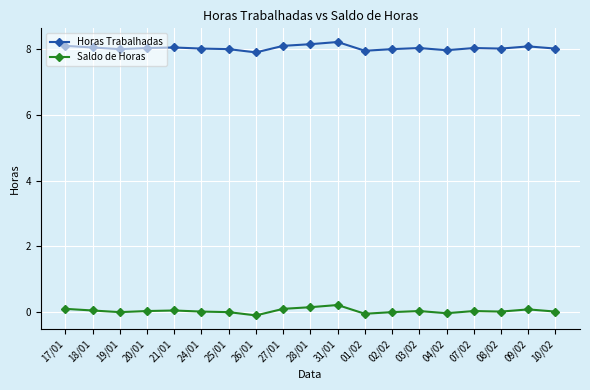

Is the value of Saldo de Horas at 10/02 greater than the value of Horas Trabalhadas at 07/02?

No